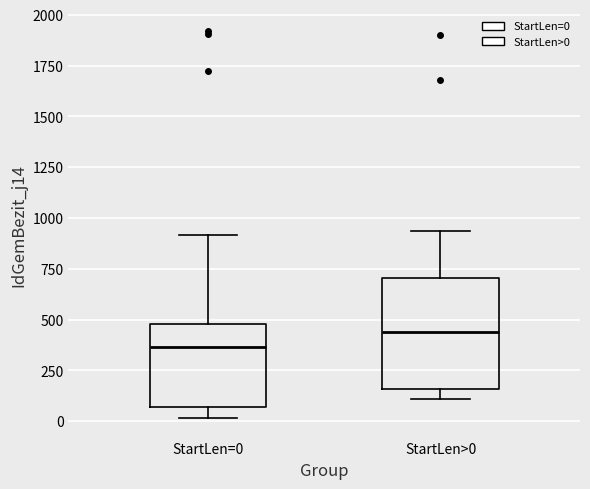

Where is the upper edge of the box for StartLen>0 on the y-axis? The values are not printed on the chart, so give them approximately, as read against the axis.

700